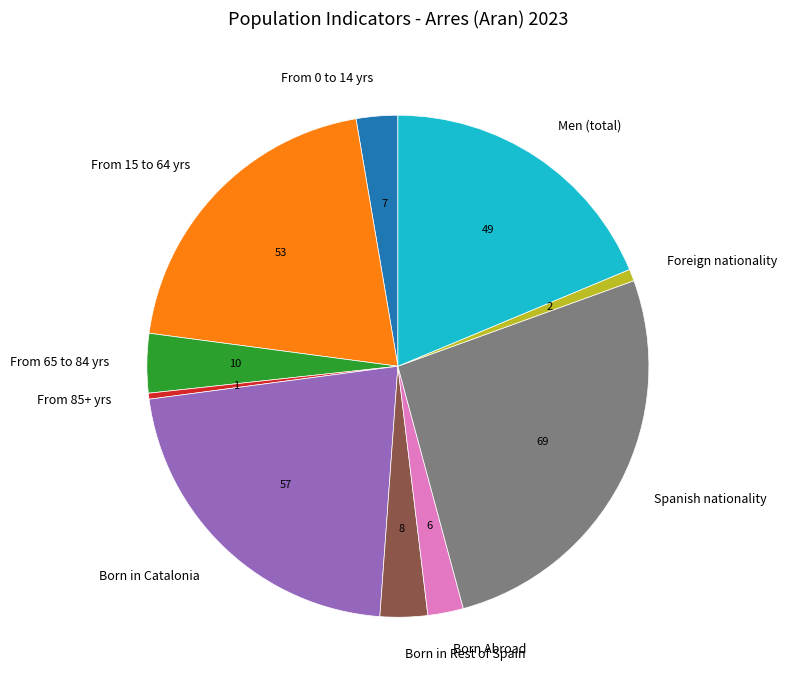

What is the largest slice in the pie chart?

Spanish nationality